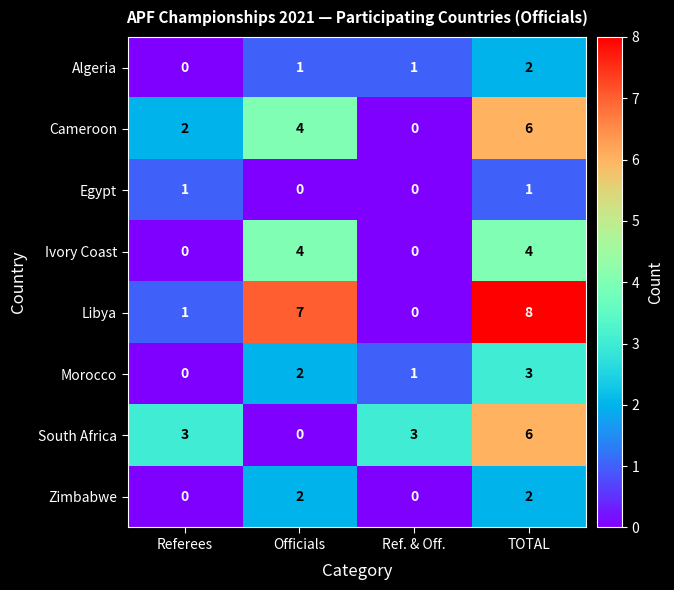

The Morocco series shows 2 at Officials. True or false?

True